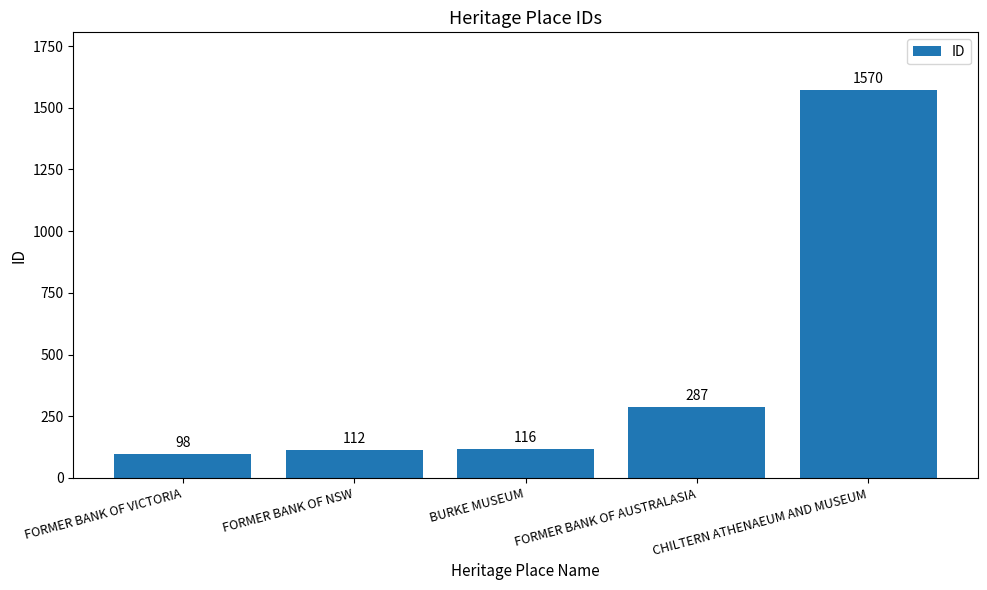

What is the difference between the maximum and minimum values?

1472